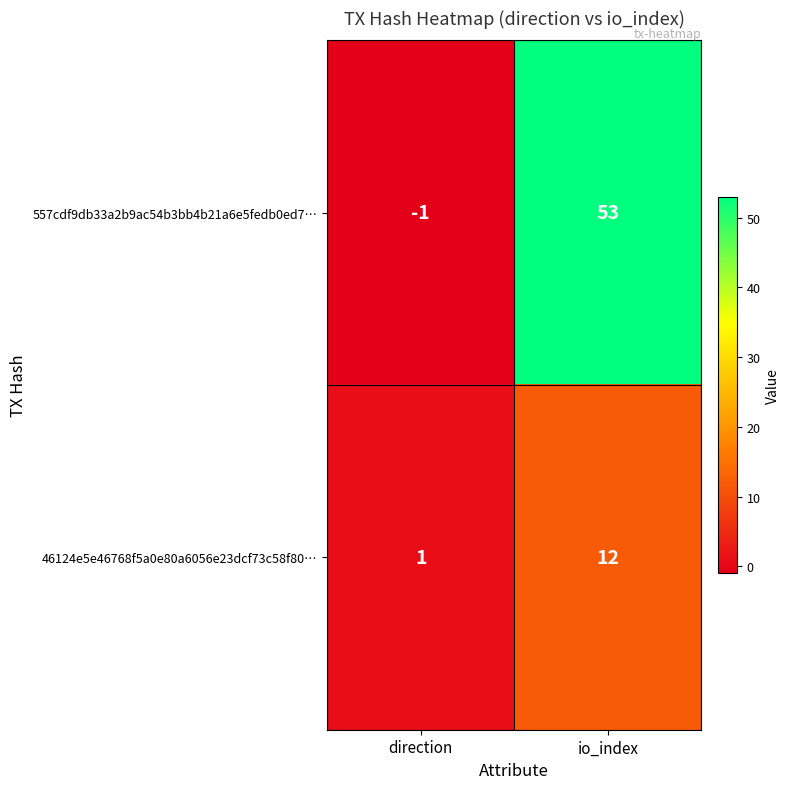

The 46124e5e46768f5a0e80a6056e23dcf73c58f80… series shows 2 at direction. True or false?

False